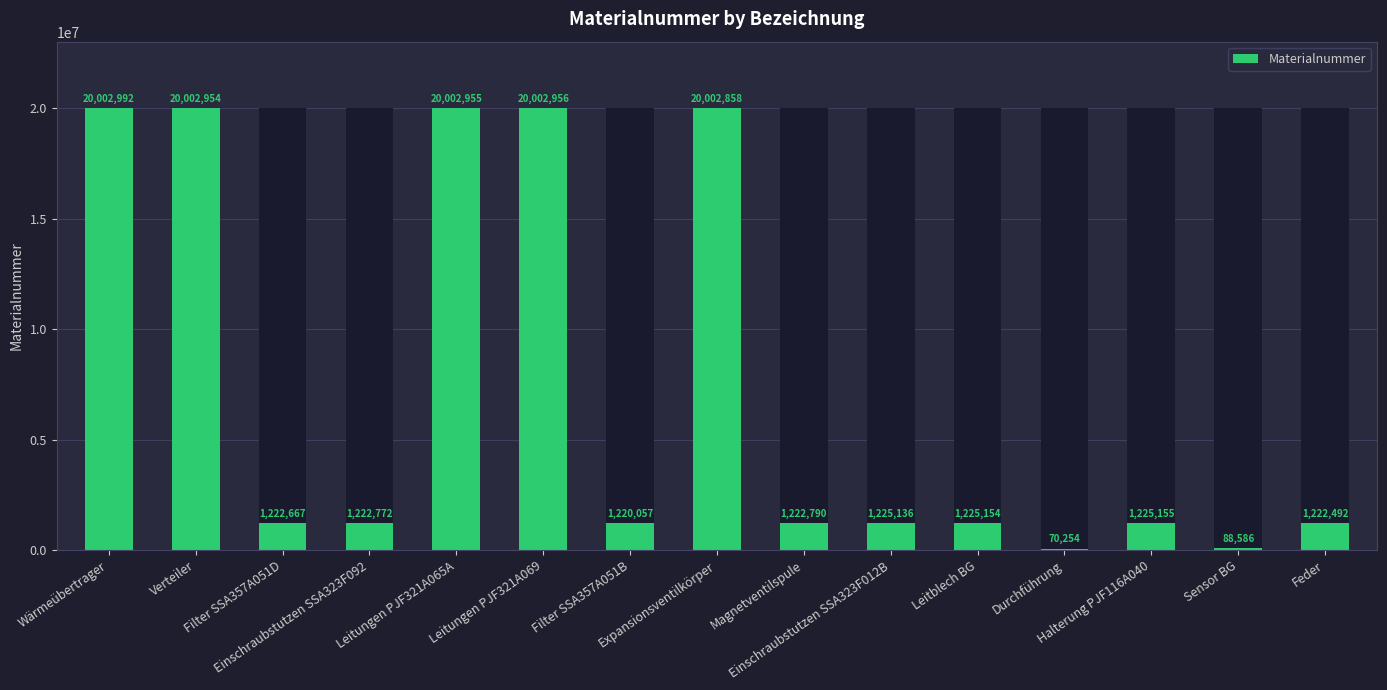

Count the number of data series in this chart.

1